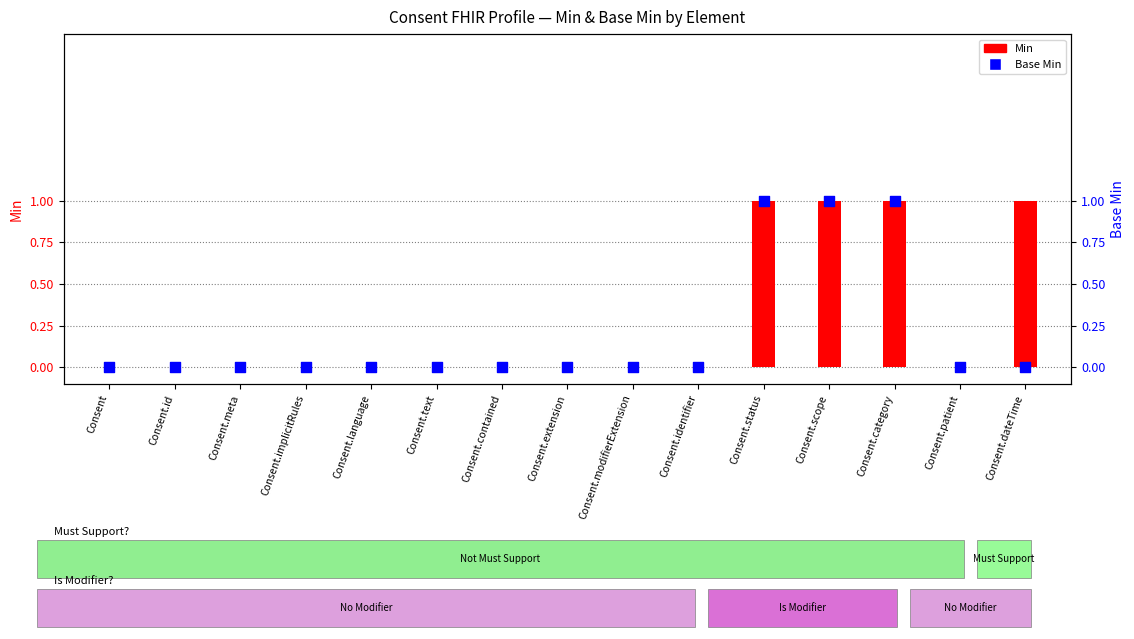

Which series contains the highest Y value?

Min